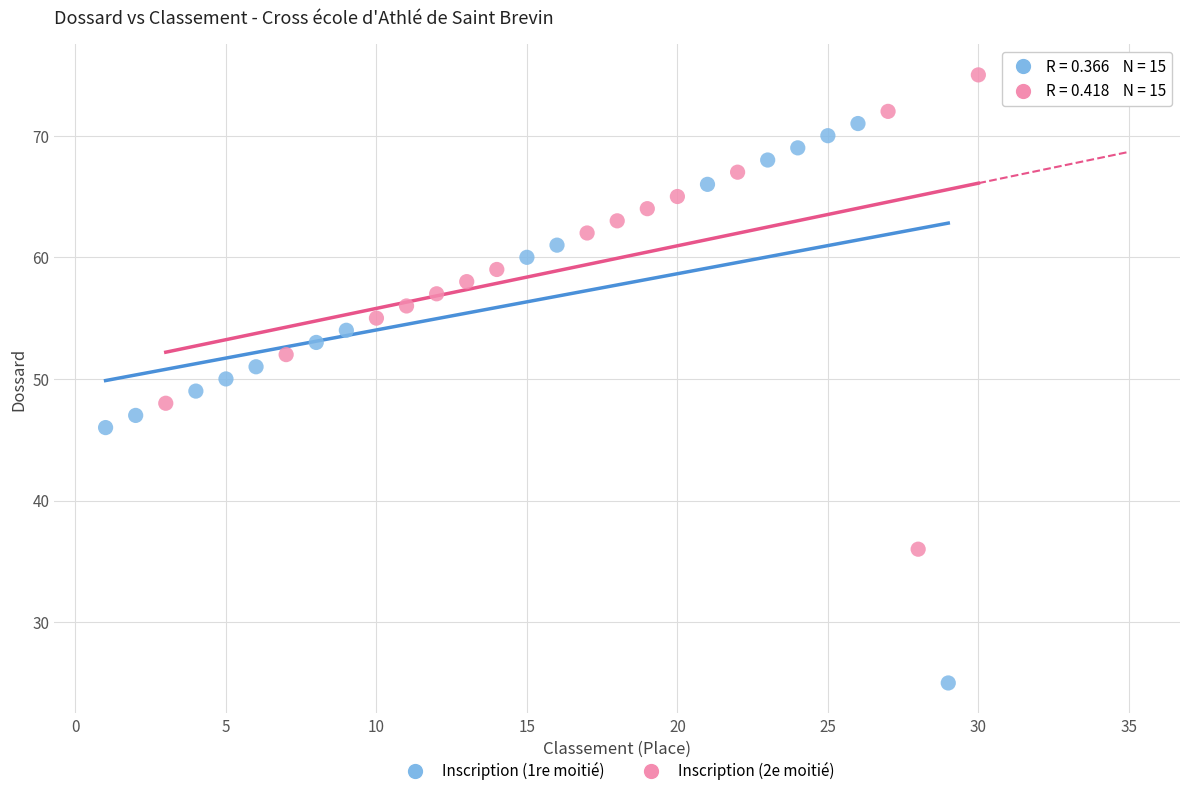

Which series contains the highest Y value?

Inscription (2e moitié)